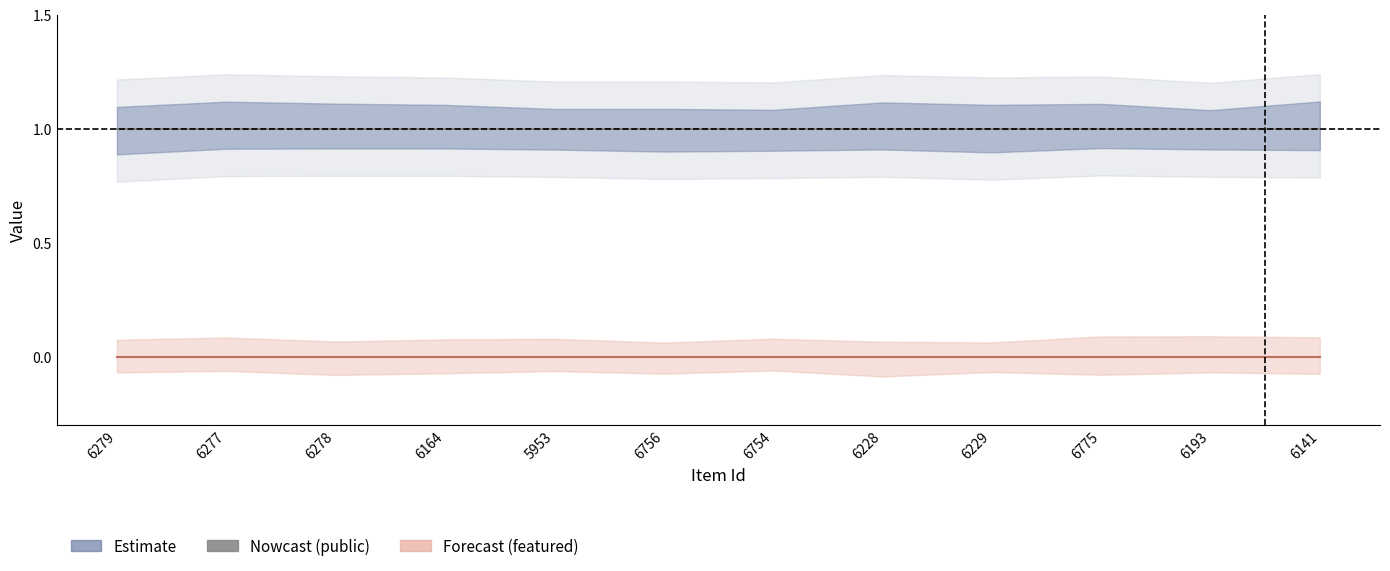

What is the label of the 7th point from the right?

6756